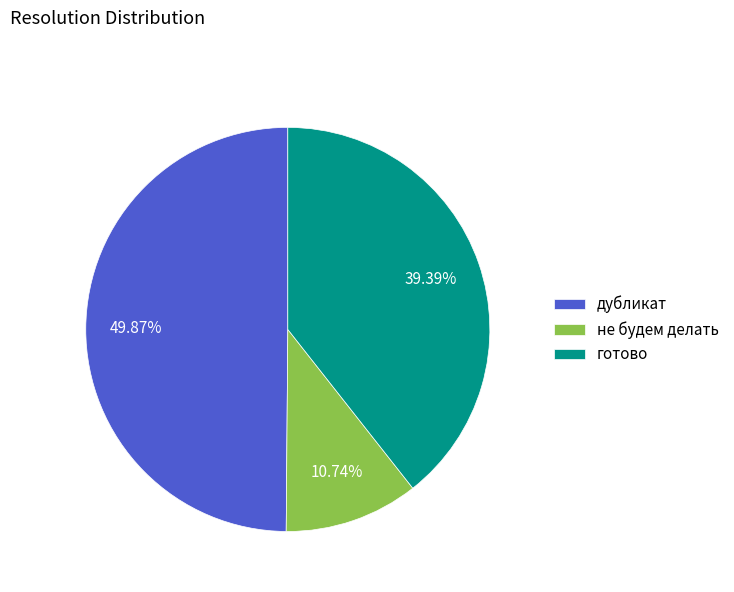

The дубликат slice represents 45% of the pie. True or false?

False